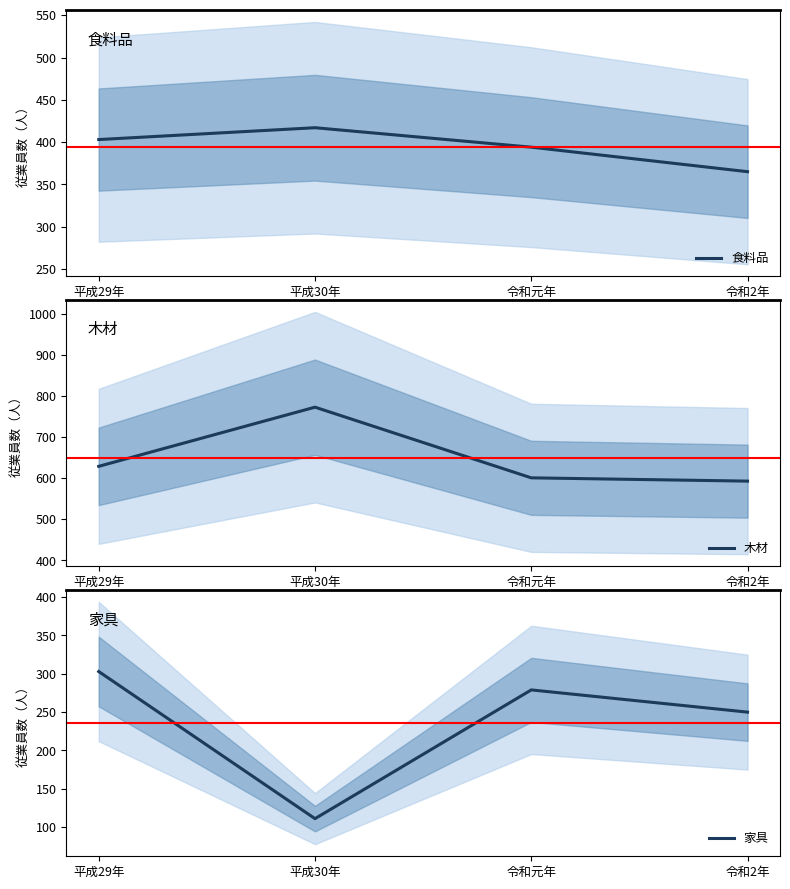

Rank the series by their average value, from lowest to highest.

家具, 食料品, 木材